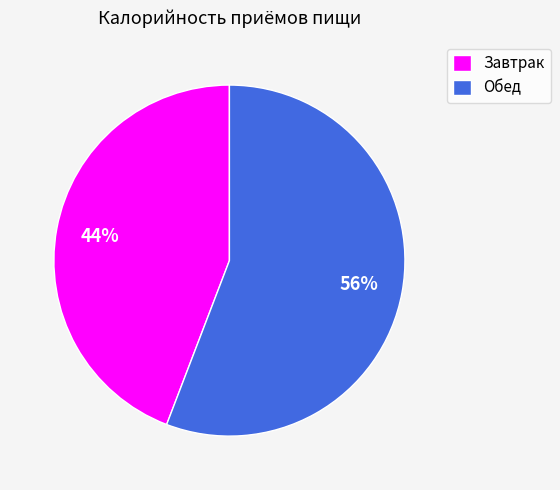

Count the number of slices in the pie.

2